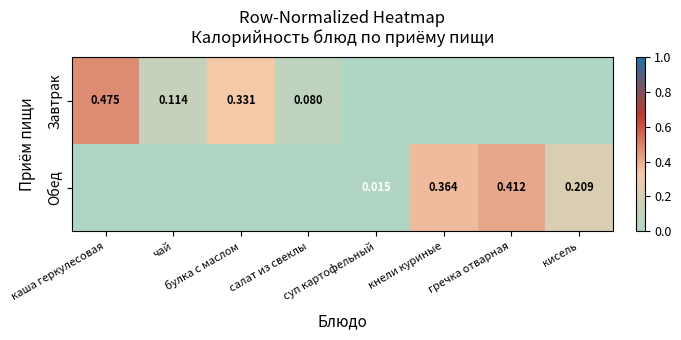

Rank the series by their maximum value, from highest to lowest.

Завтрак, Обед